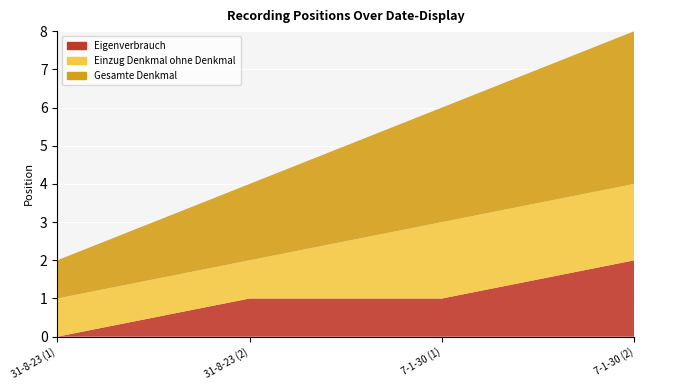

Reading left to right, list all the values displayed in this chart.

Gesamte Denkmal: 1	2	3	4
Einzug Denkmal ohne Denkmal: 1	1	2	2
Eigenverbrauch: 0	1	1	2